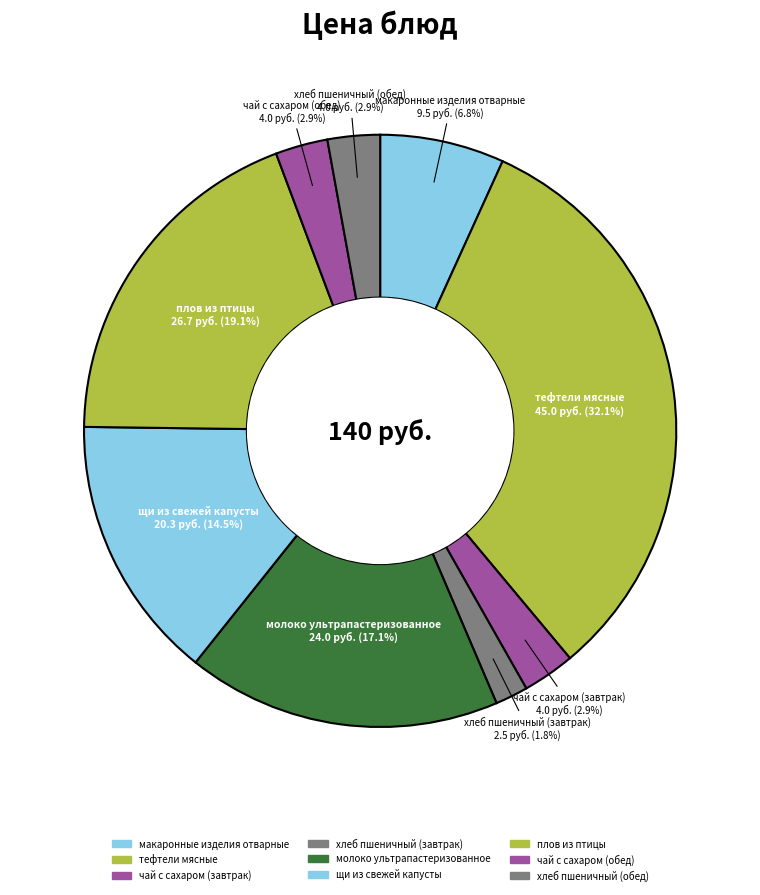

How many segments does this pie chart have?

9